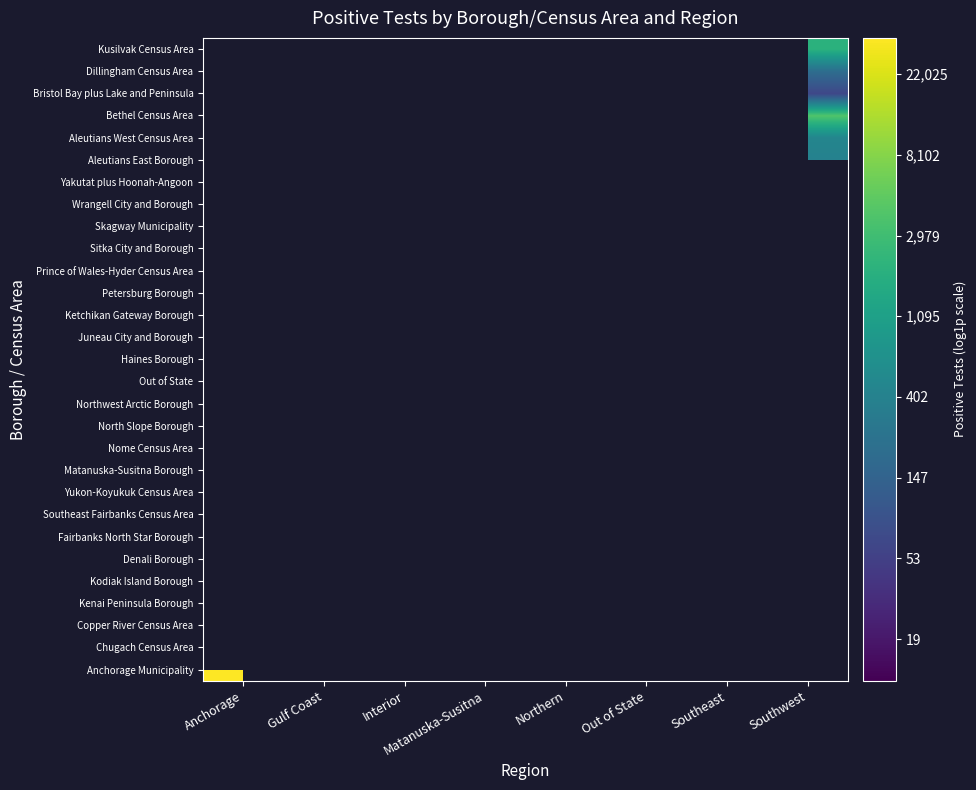

Which series has the largest range (max minus min)?

Anchorage Municipality